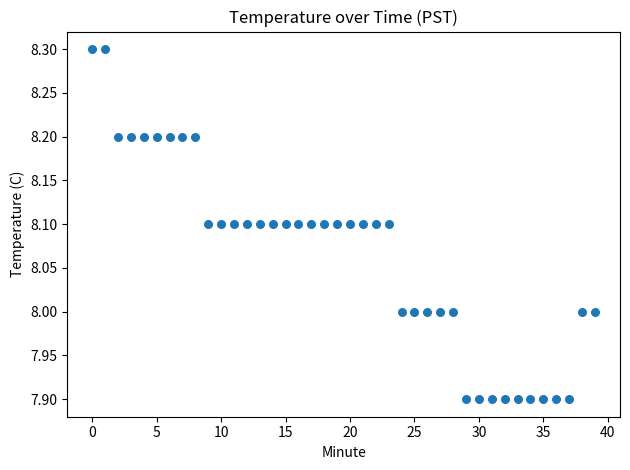

What is the range of Y values (max minus min)?

0.4